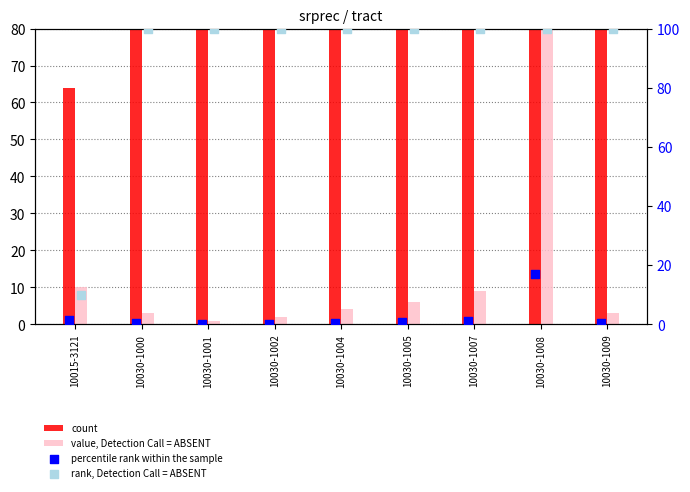

Is the value of percentile rank within the sample at 10030-1001 greater than the value of count at 10030-1000?

No